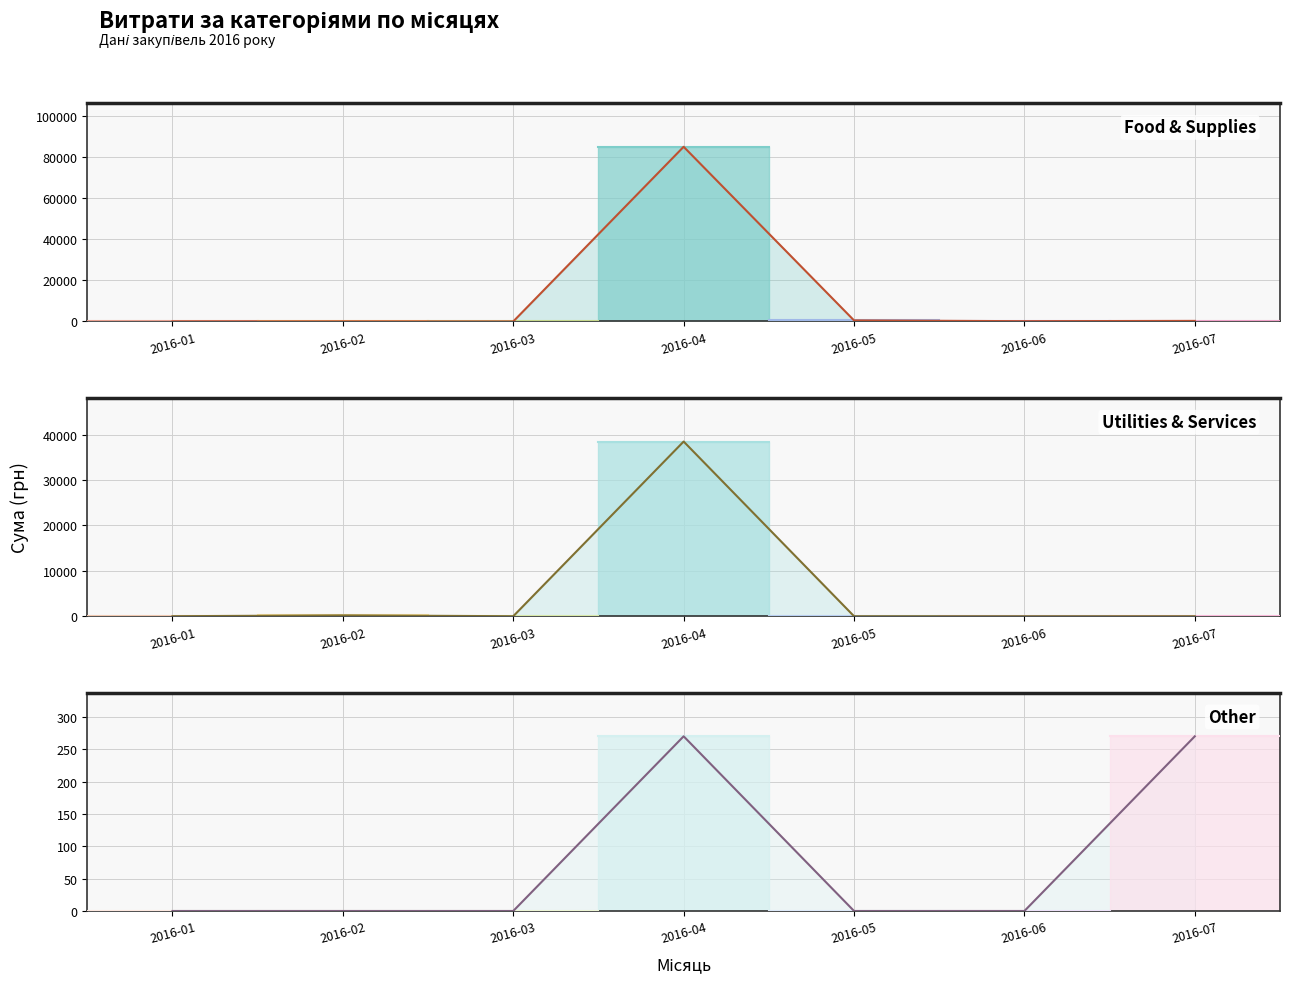

How many lines are shown in the chart?

3